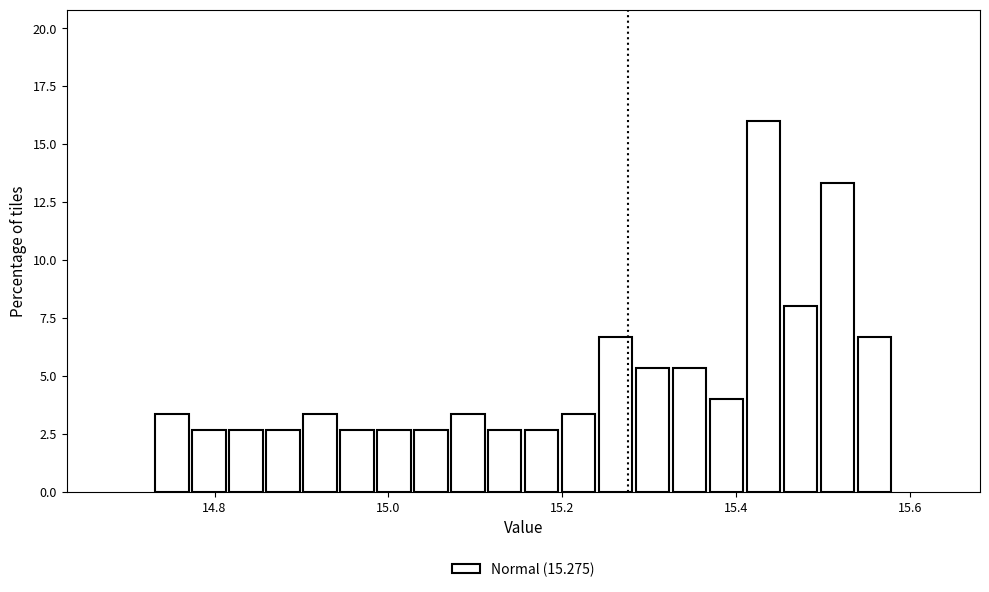

Read against the x-axis, roughly where is the centre of the tallest bar?

15.44